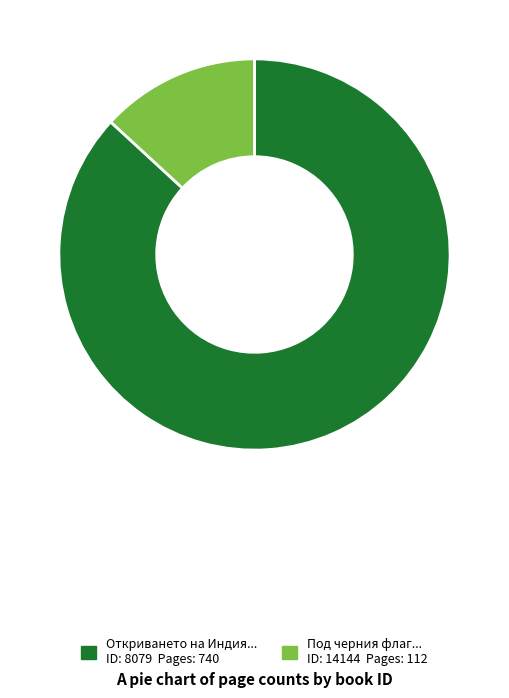

Is there a majority slice in this chart?

Yes